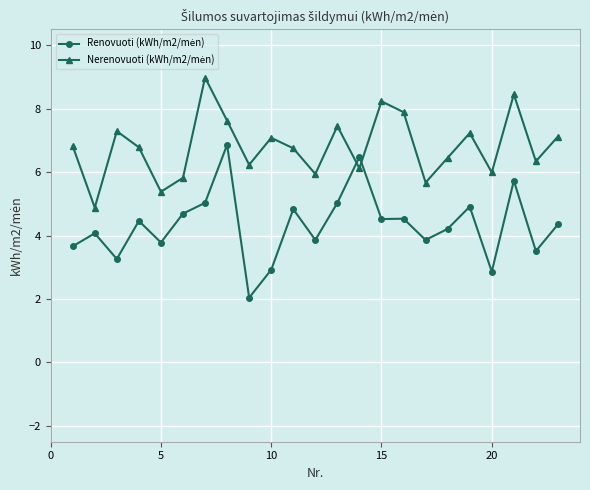

What is the smallest value displayed?

2.0